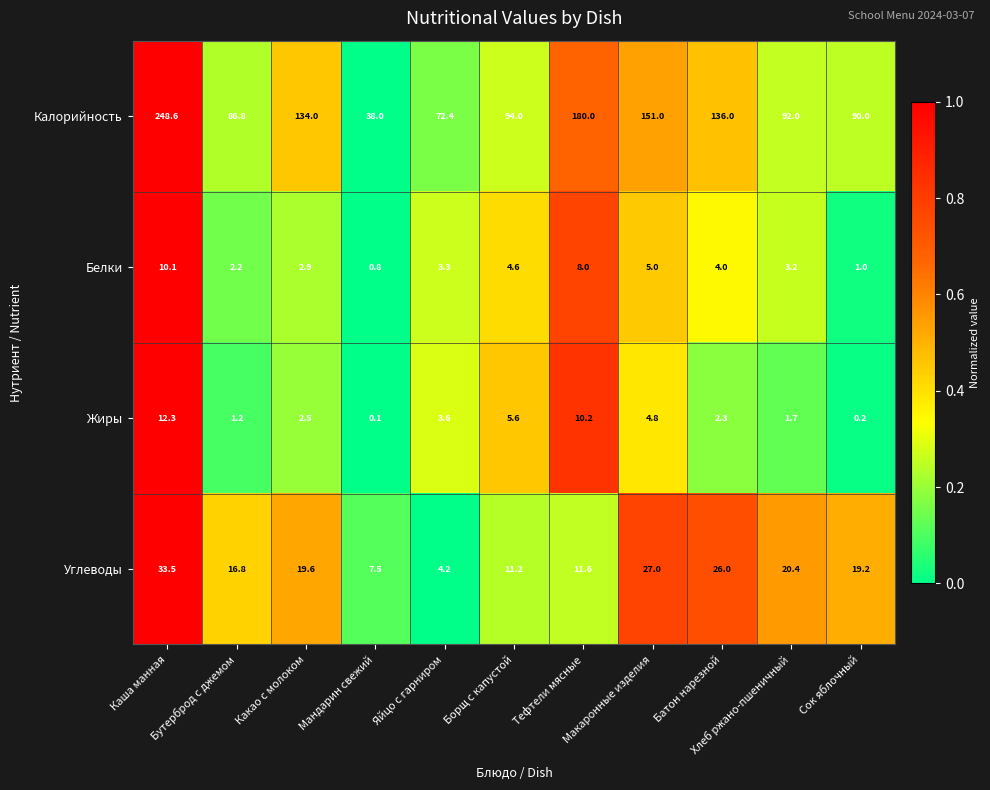

Which series has the widest spread of values?

Калорийность